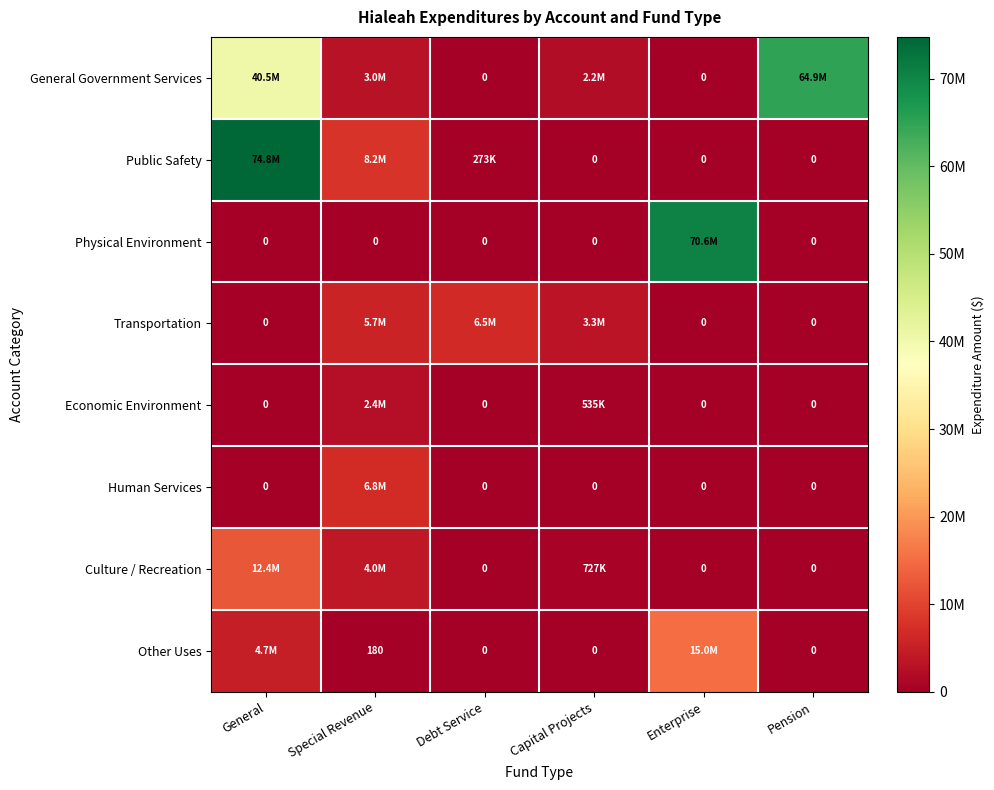

The Public Safety series shows 0 at Enterprise. True or false?

True